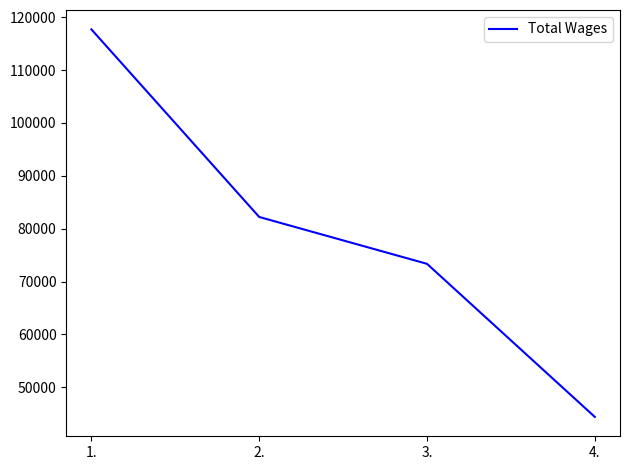

Is this an area chart (filled region under the line)?

No